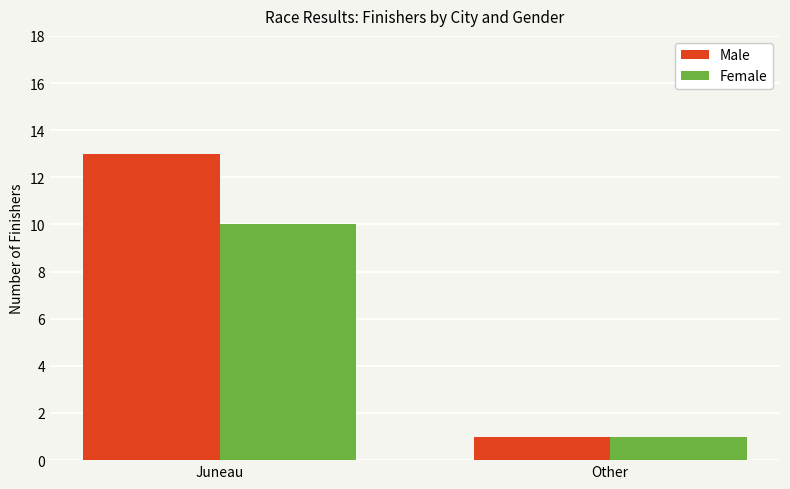

Which series changed the most between Juneau and Other?

Male